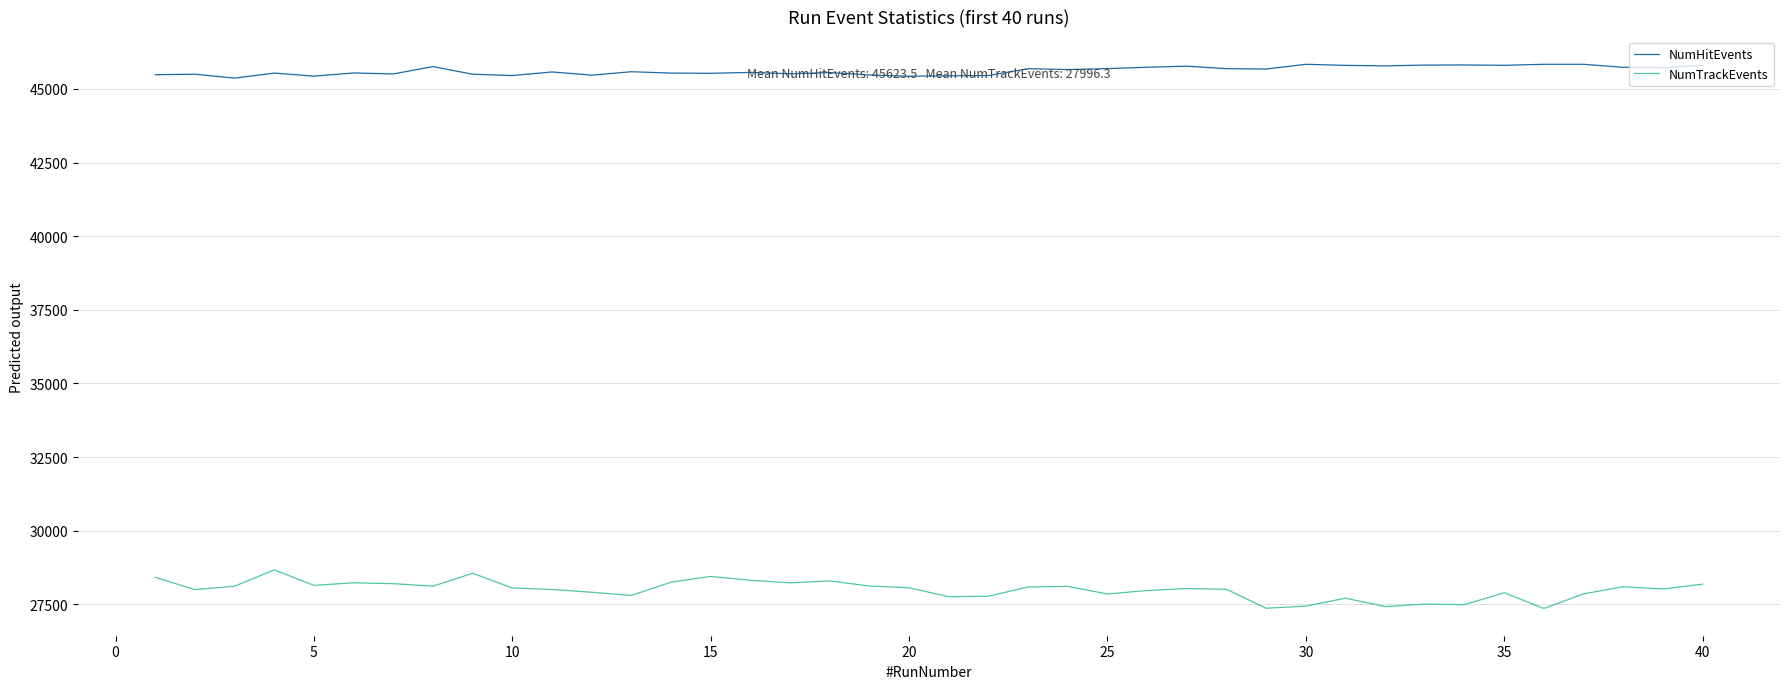

True or false: NumTrackEvents and NumHitEvents cross at least once.

False